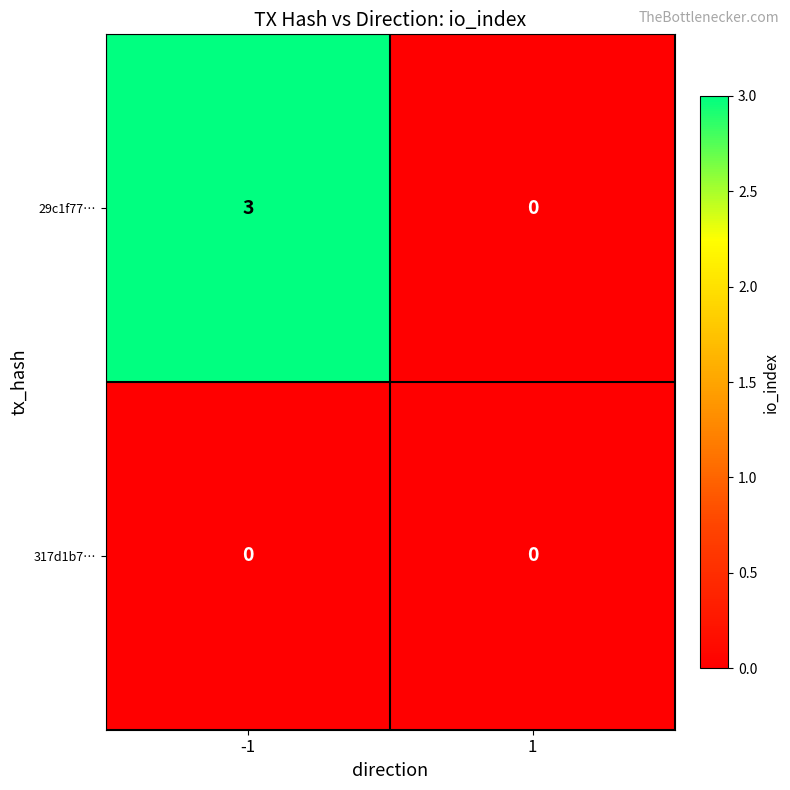

Rank the series by their average value, from highest to lowest.

29c1f77…, 317d1b7…